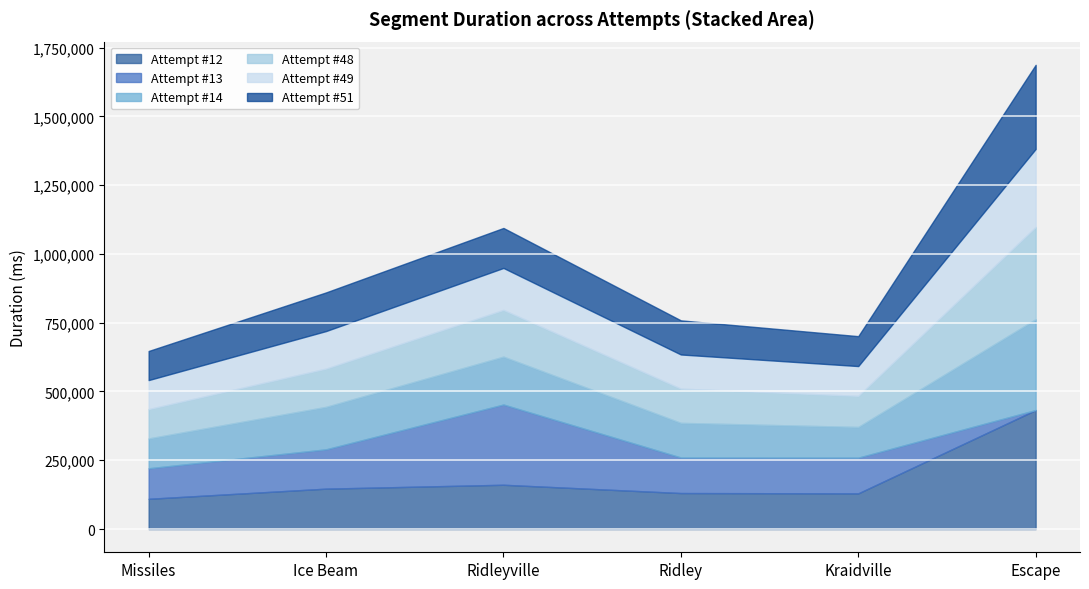

How many interior local valleys does the Ridleyville series have?

1